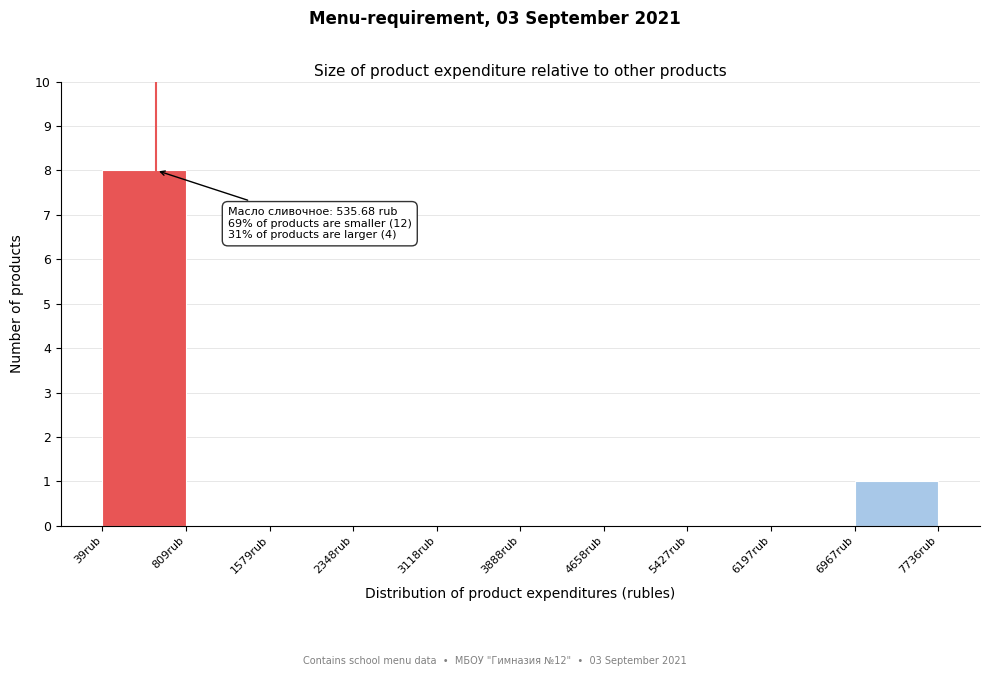

Which range on the x-axis has the tallest bar?

0 to 800